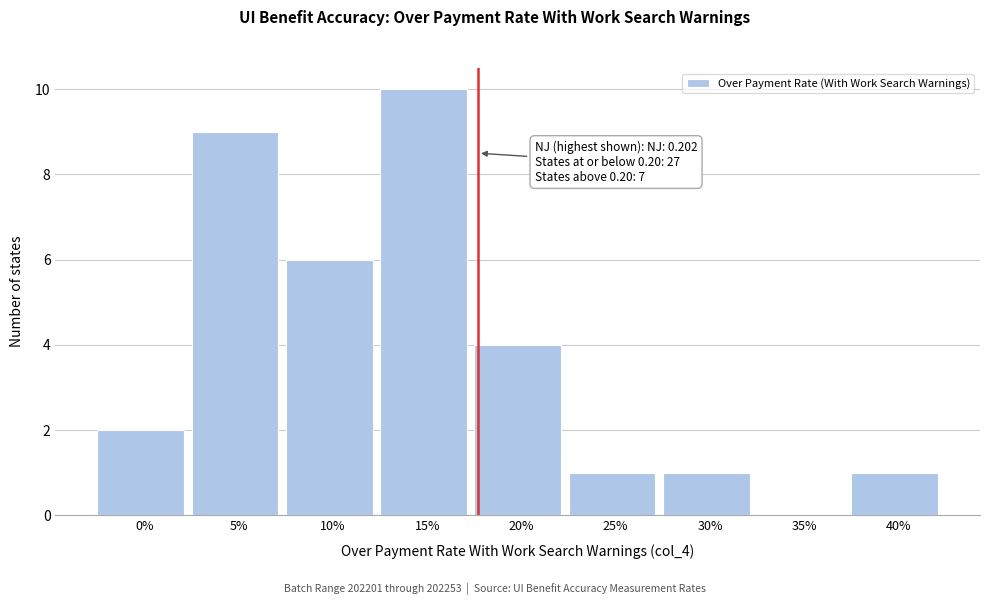

Reading left to right, what are all the values shown in this chart?

0%=2	5%=9	10%=6	15%=10	20%=4	25%=1	30%=1	35%=0	40%=1